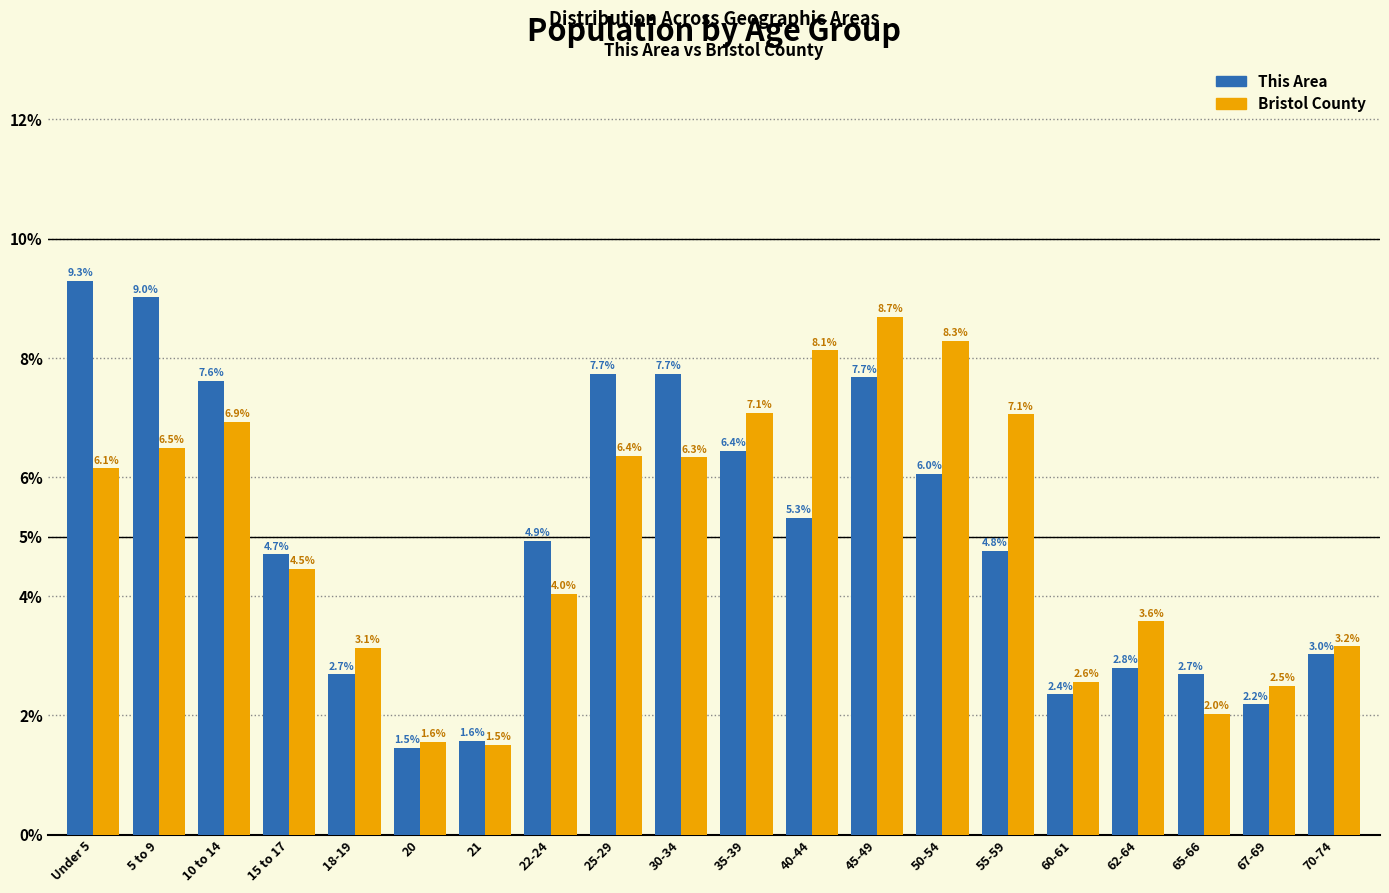

Reading left to right, extract all data points from this chart.

This Area: Under 5=9.3	5 to 9=9.0	10 to 14=7.6	15 to 17=4.7	18-19=2.7	20=1.5	21=1.6	22-24=4.9	25-29=7.7	30-34=7.7	35-39=6.4	40-44=5.3	45-49=7.7	50-54=6.0	55-59=4.8	60-61=2.4	62-64=2.8	65-66=2.7	67-69=2.2	70-74=3.0
Bristol County: Under 5=6.1	5 to 9=6.5	10 to 14=6.9	15 to 17=4.5	18-19=3.1	20=1.6	21=1.5	22-24=4.0	25-29=6.4	30-34=6.3	35-39=7.1	40-44=8.1	45-49=8.7	50-54=8.3	55-59=7.1	60-61=2.6	62-64=3.6	65-66=2.0	67-69=2.5	70-74=3.2